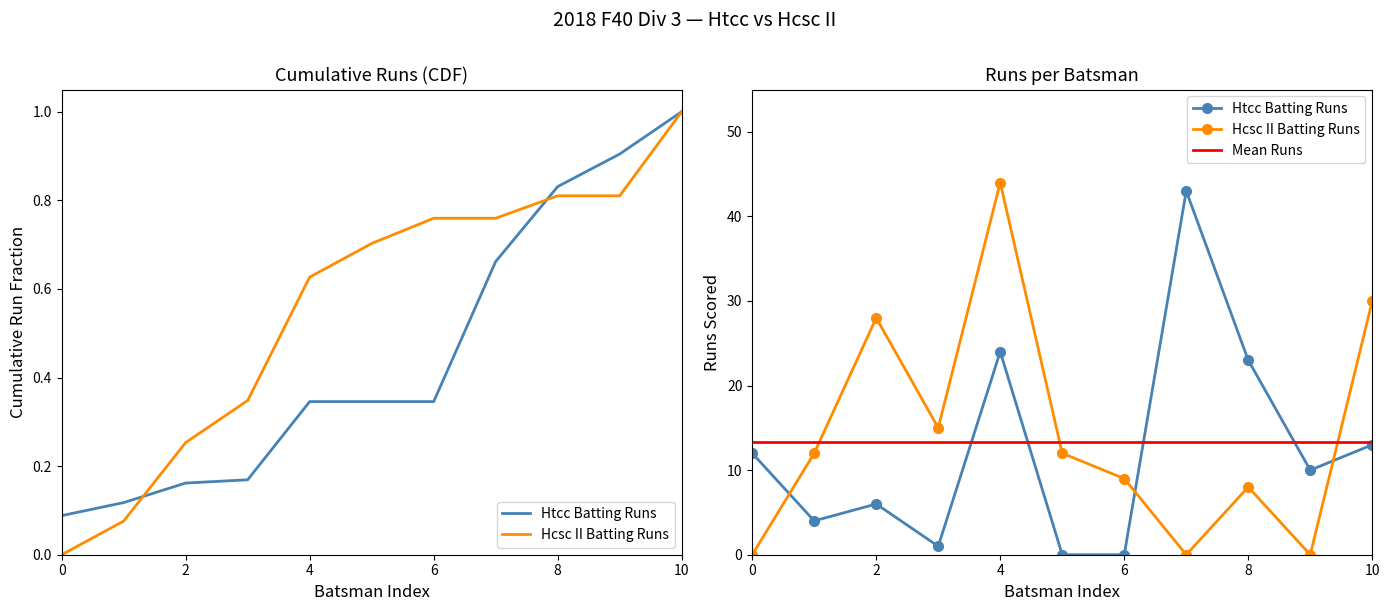

In Hcsc II Batting Runs, how many points are lower than both neighbors (excluding endpoints)?

3